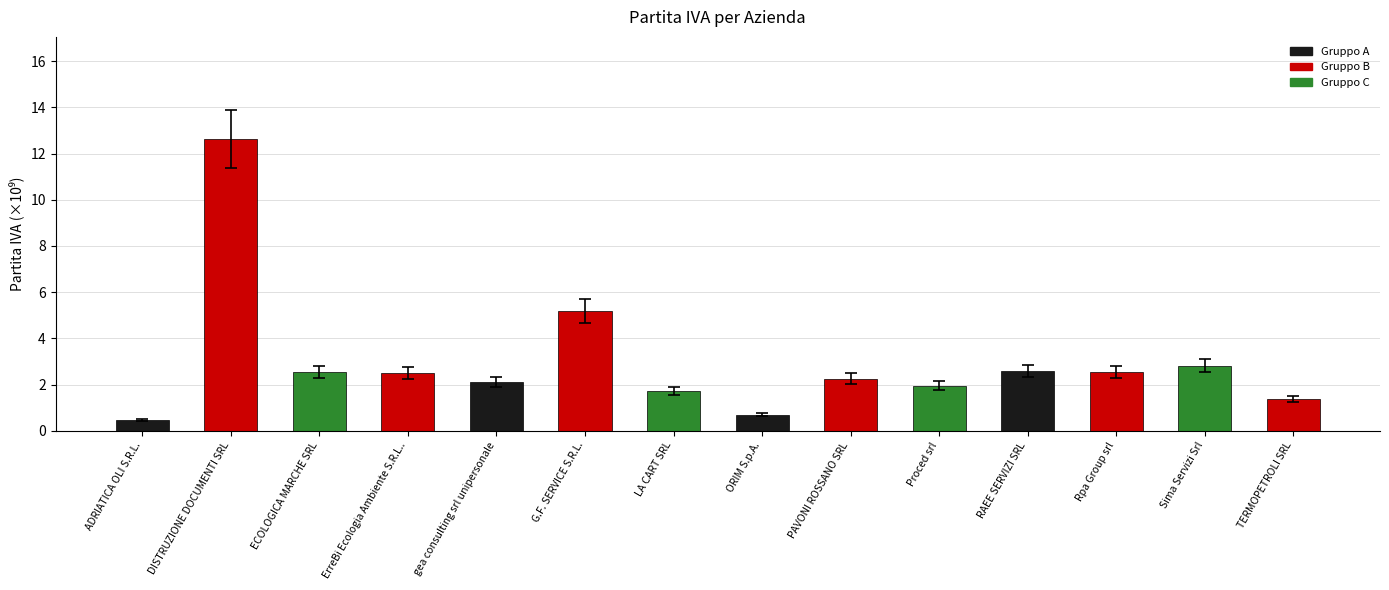

Which has a higher value, PAVONI ROSSANO SRL or RAEE SERVIZI SRL?

RAEE SERVIZI SRL